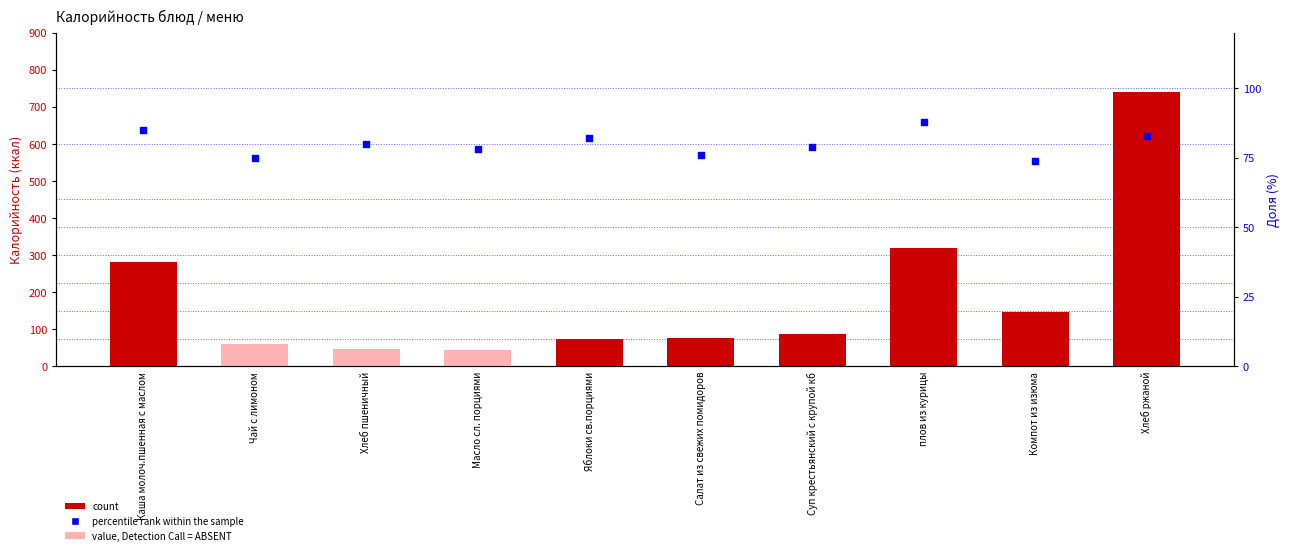

Which series contains the lowest Y value?

count